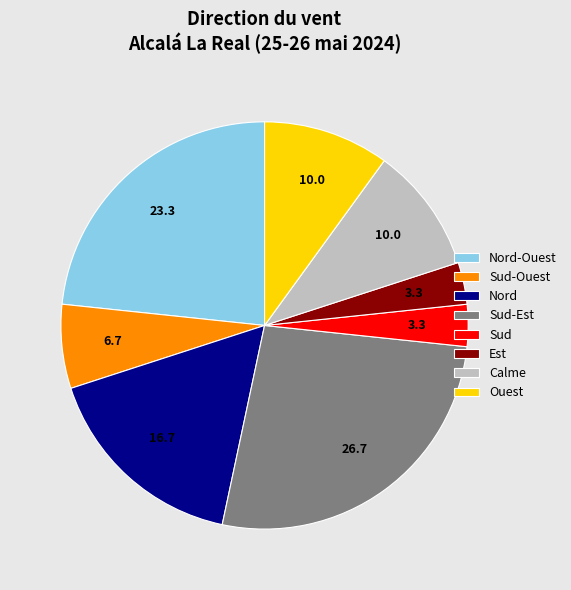

Which slice is the largest?

Sud-Est